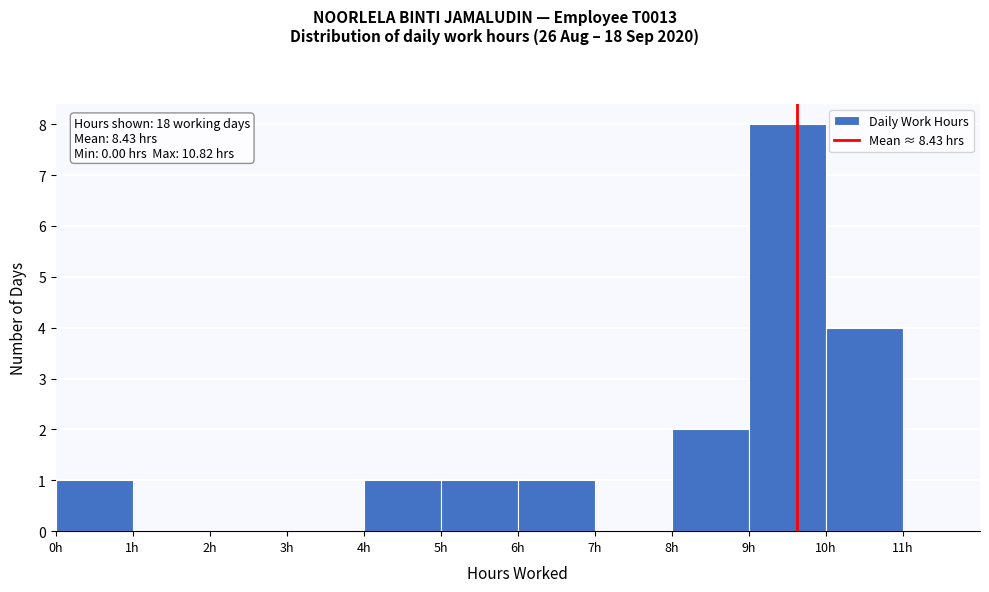

Which range on the x-axis has the tallest bar?

9 to 10